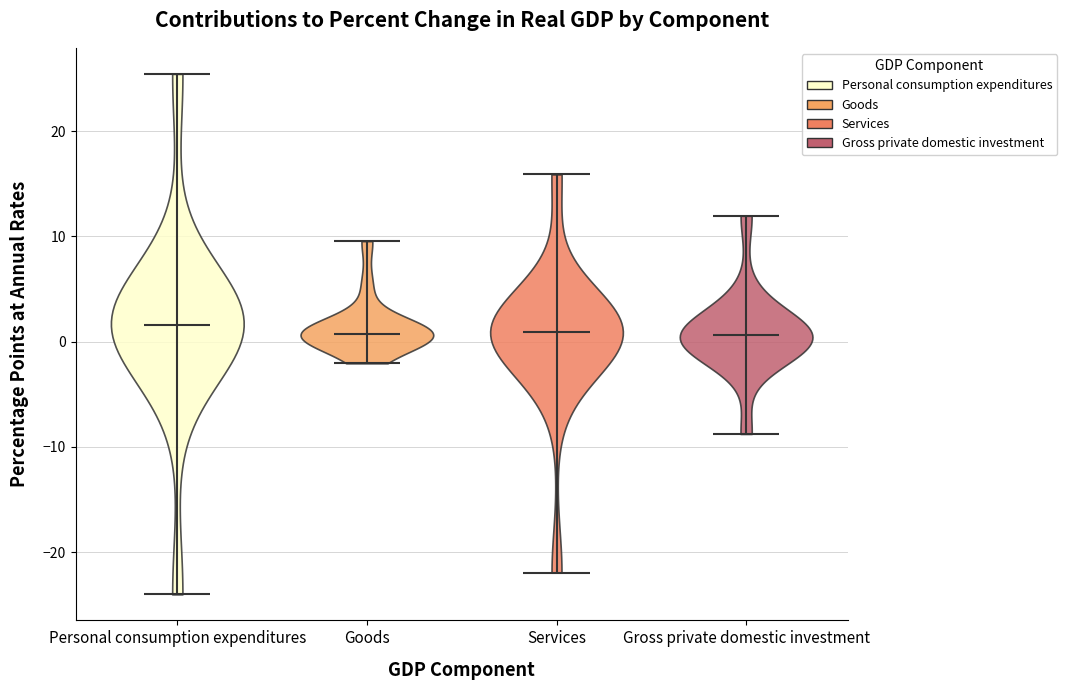

Reading left to right, read every violin against the y-axis: where its median line is, and the lowest and highest points it reaches. The values are not printed on the chart, so give them approximately, as read against the axis.

Personal consumption expenditures: median line 2, lowest point -24, highest point 25
Goods: median line 1, lowest point -2, highest point 10
Services: median line 1, lowest point -22, highest point 16
Gross private domestic investment: median line 1, lowest point -9, highest point 12